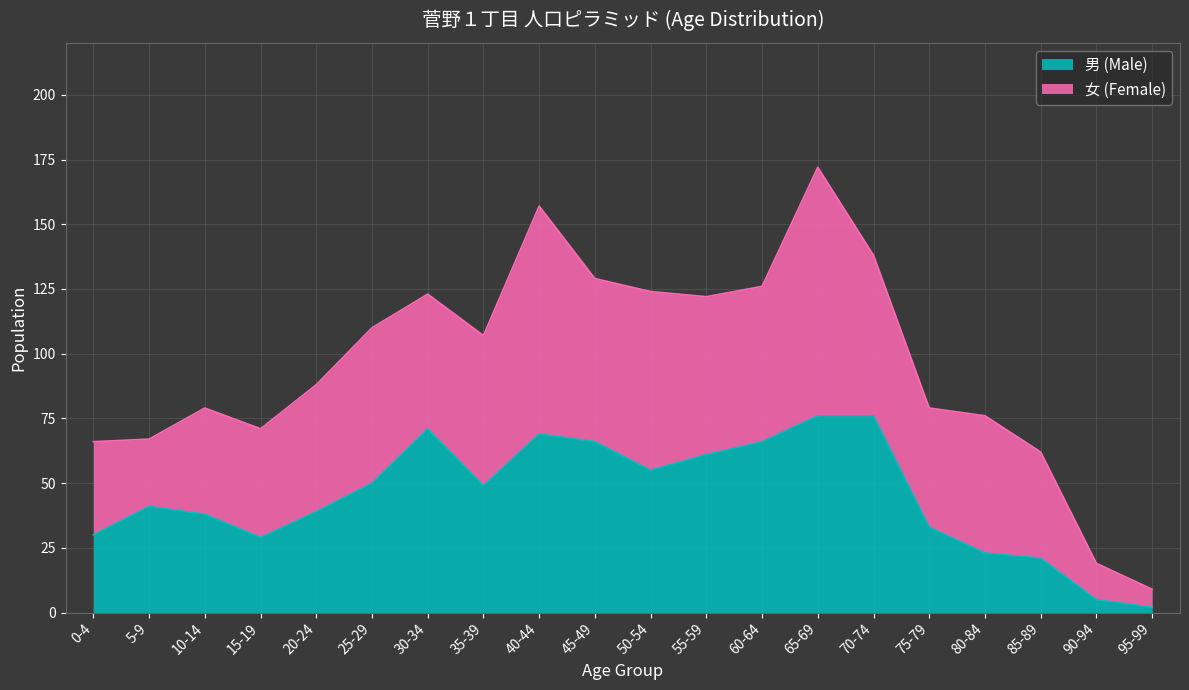

Where is the first local maximum?

5-9